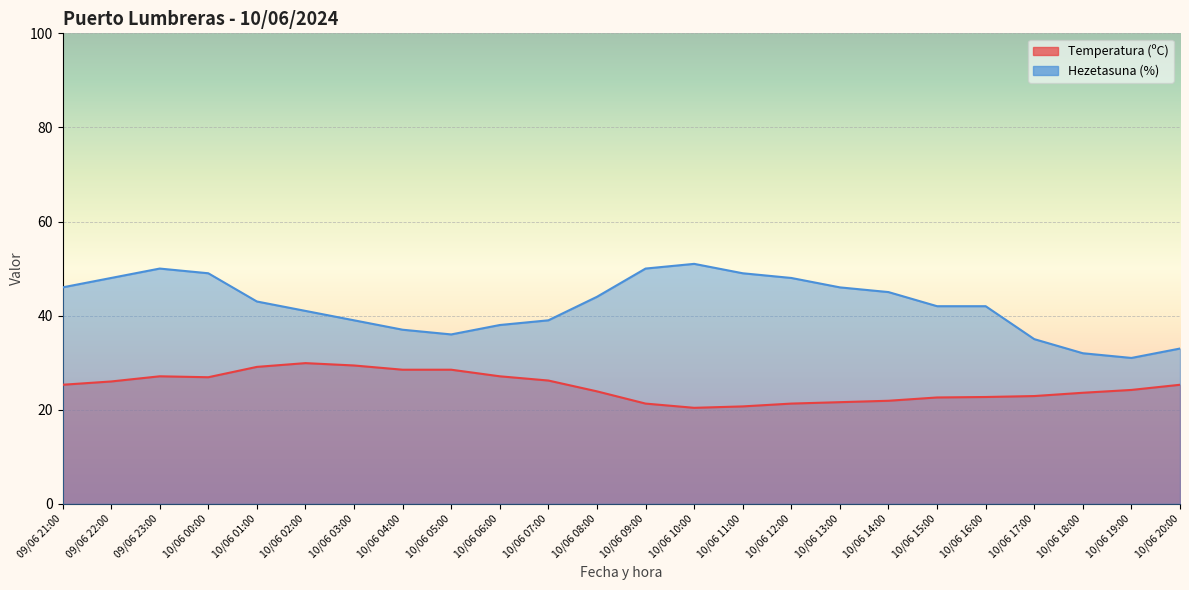

What position from the right is 10/06 01:00?

20